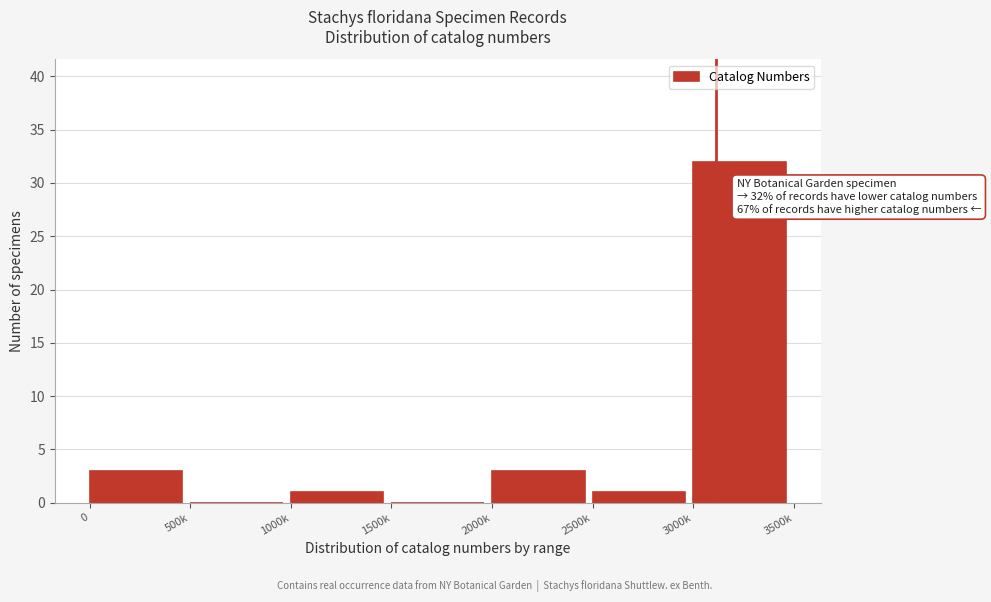

Reading left to right, what are all the values shown in this chart?

0=3	500k=0	1000k=1	1500k=0	2000k=3	2500k=1	3000k=32